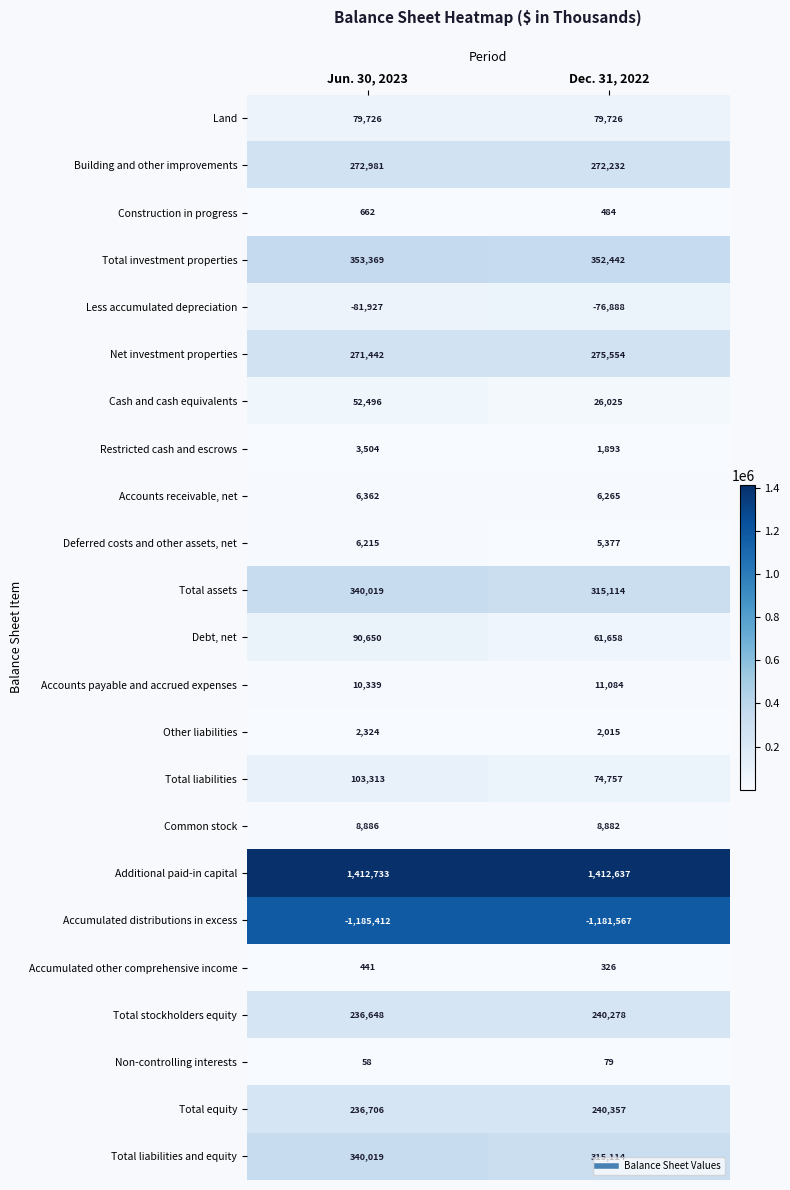

What is the total value across all series at Jun. 30, 2023?

2561554